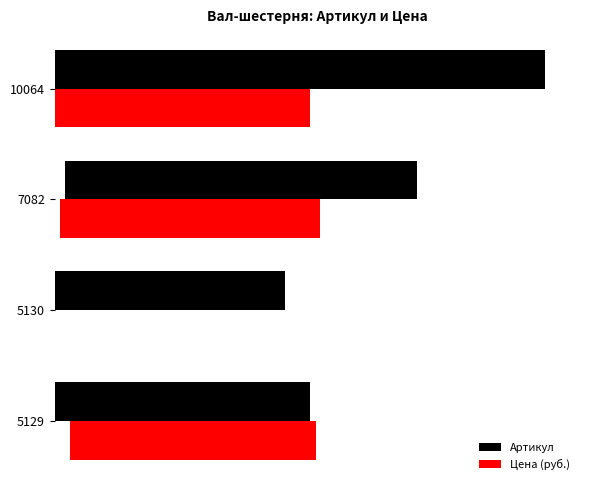

What is the difference between the second highest and second lowest values in the Цена (руб.) series?

264